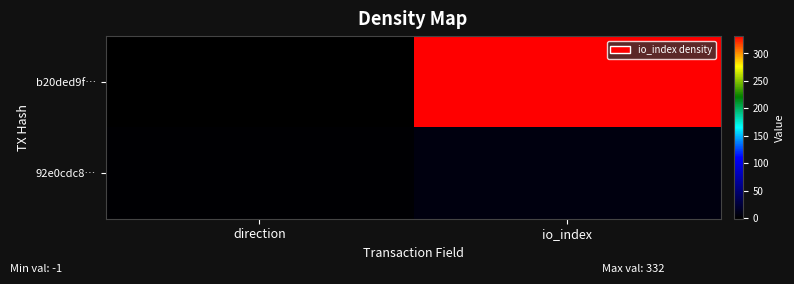

How many data points does each series have?

2